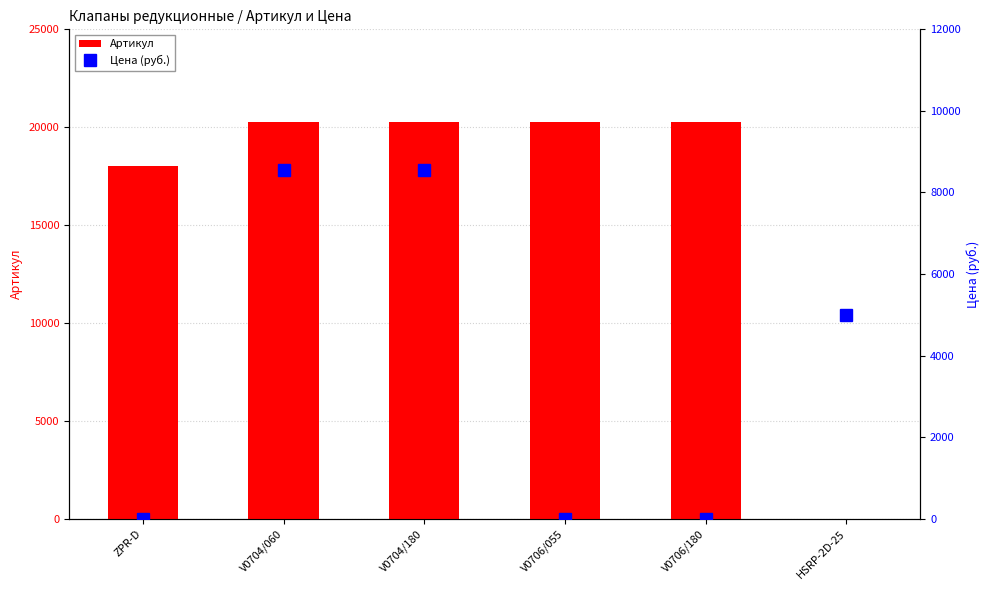

Count the number of categories in the chart.

6